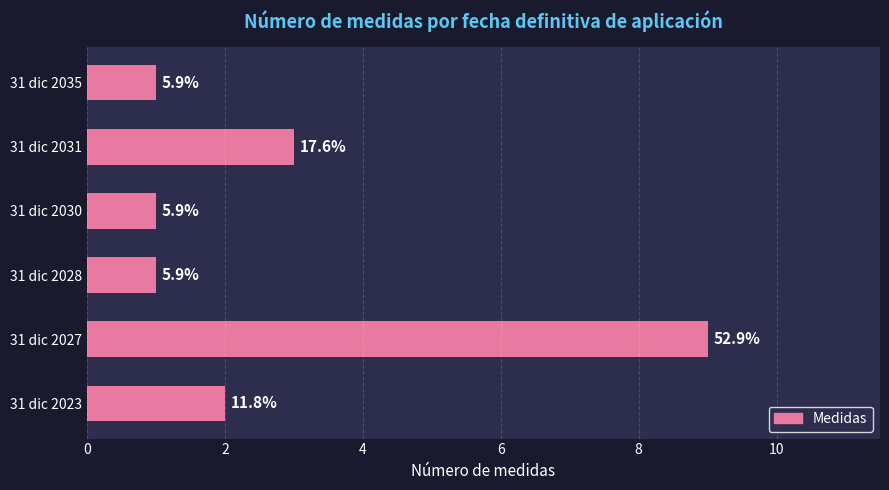

Are the bars horizontal?

Yes